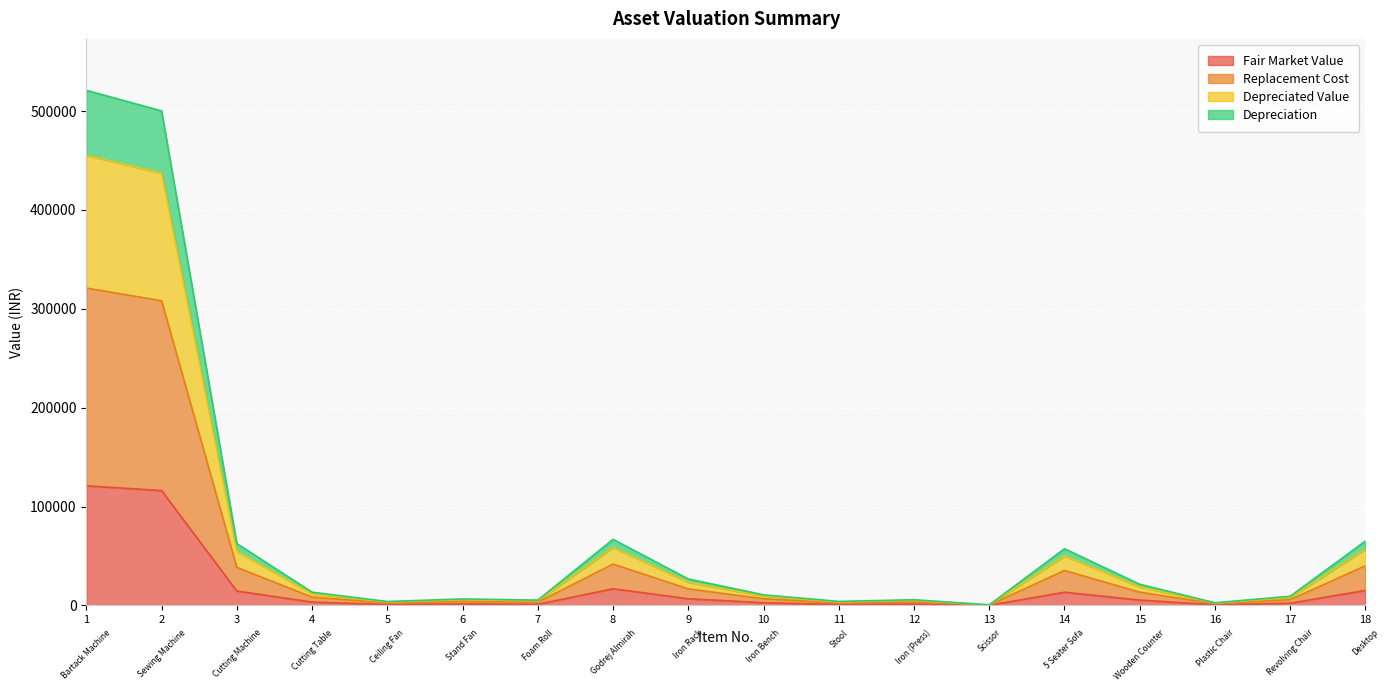

In Depreciated Value, how many points are higher than both neighbors (excluding endpoints)?

4